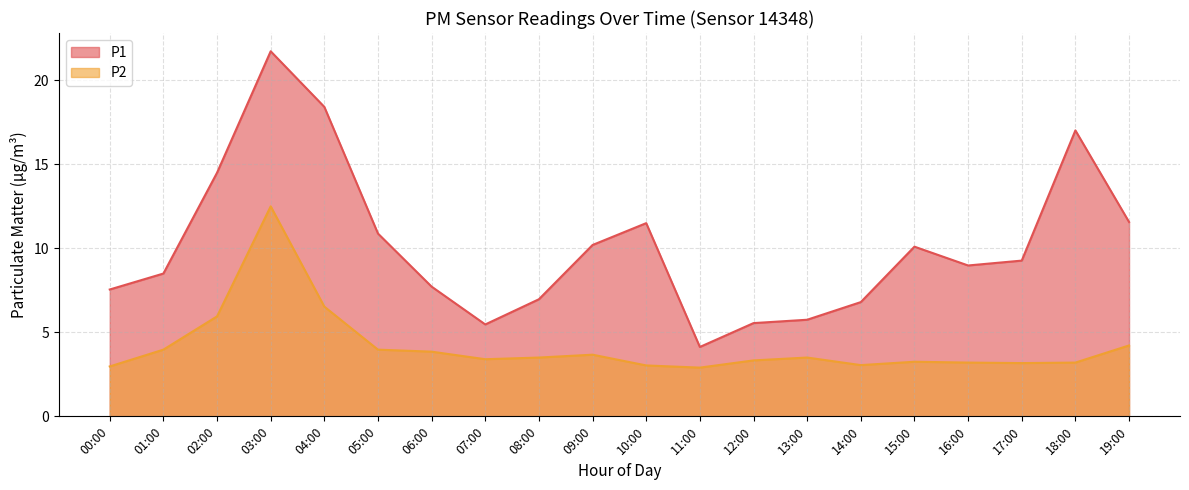

At which category is the sum across all series the highest?

03:00